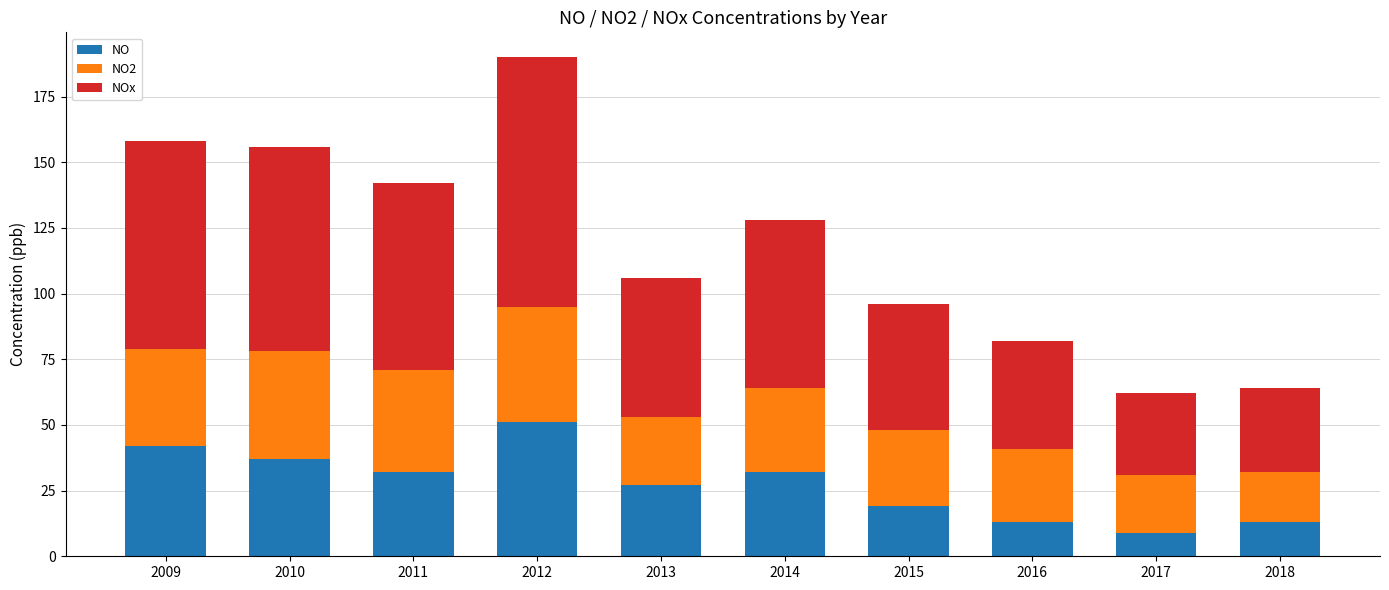

What is the average value of the NO series?

28